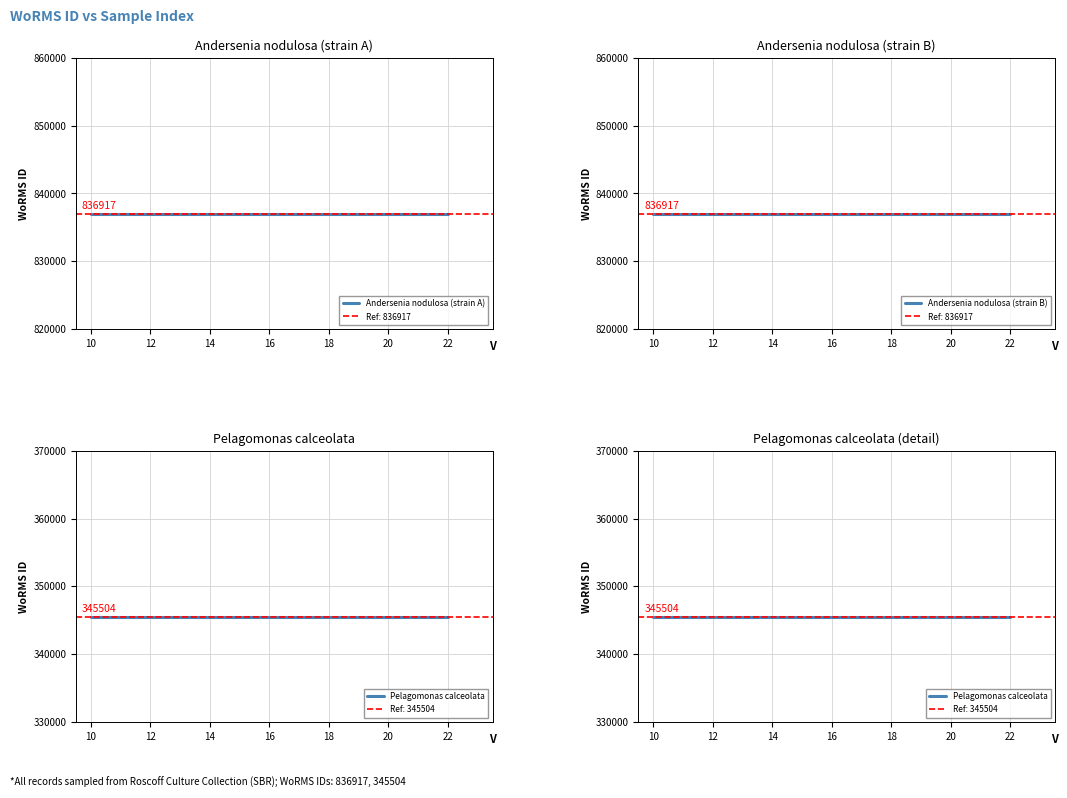

What are all the series names shown in the legend?

Andersenia nodulosa (strain A), Andersenia nodulosa (strain B), Pelagomonas calceolata